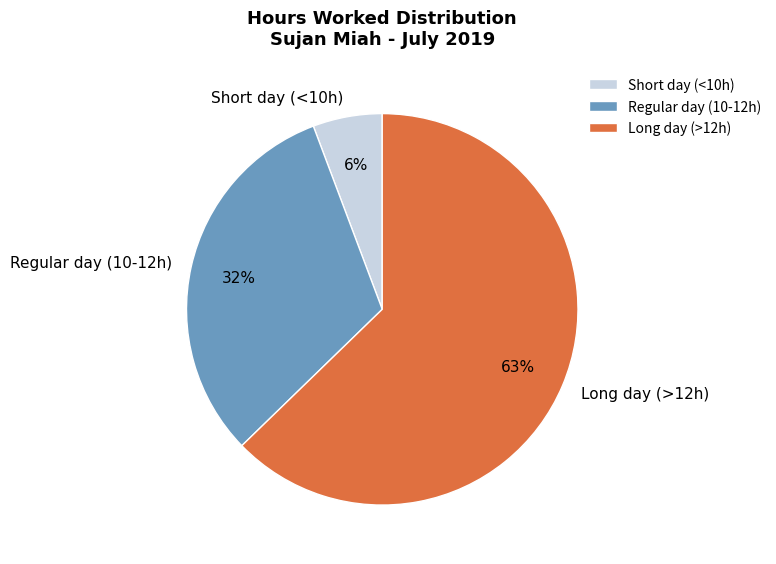

Is there any slice that represents more than half of the pie?

Yes